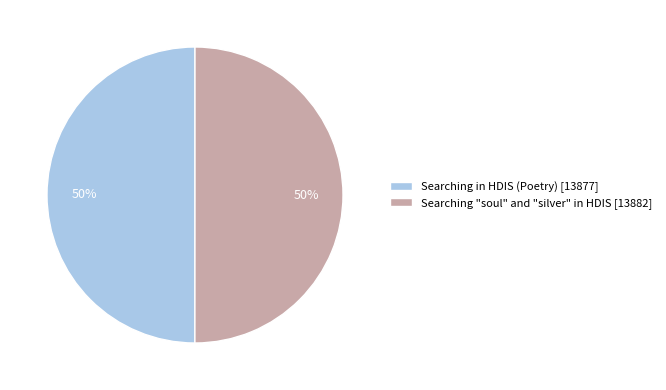

Approximately how many times larger is the value at Searching in HDIS (Poetry) [13877] compared to Searching "soul" and "silver" in HDIS [13882]?

1.0